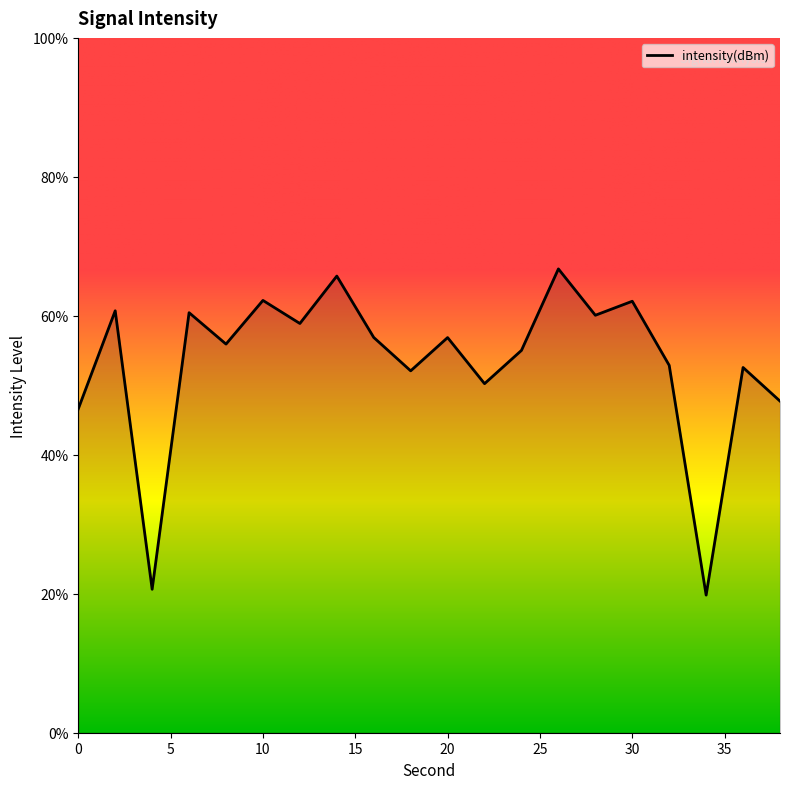

Is this an area chart (filled region under the line)?

No